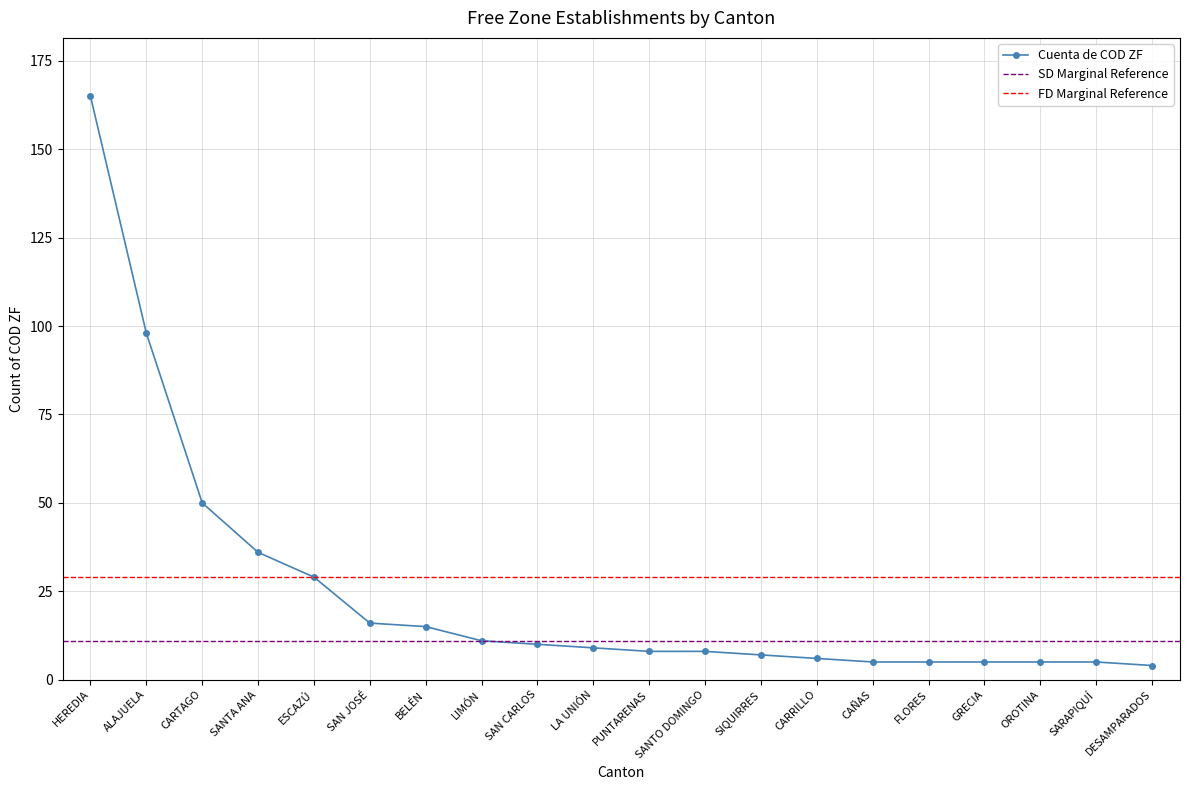

What is the average value?

25